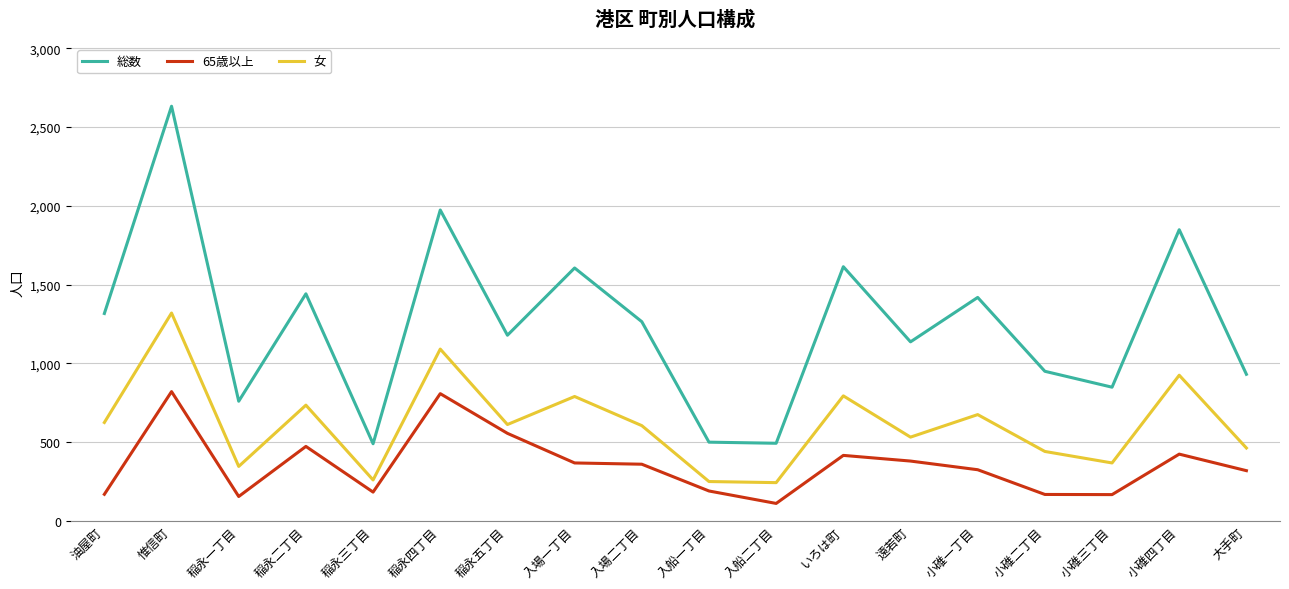

Between 小碓三丁目 and 小碓四丁目, which series saw the biggest shift?

総数